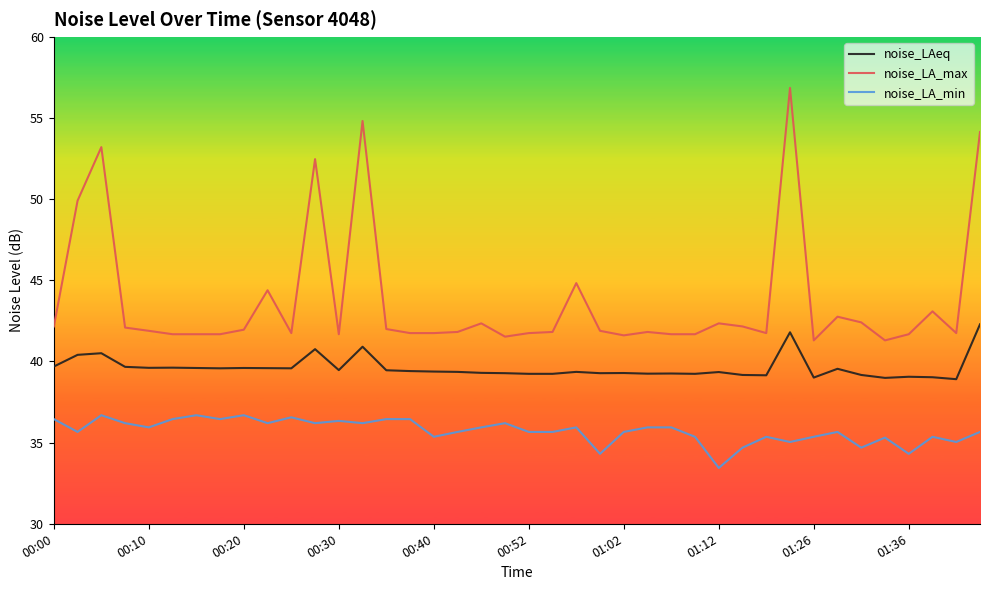

True or false: noise_LA_min and noise_LA_max intersect in this chart.

False